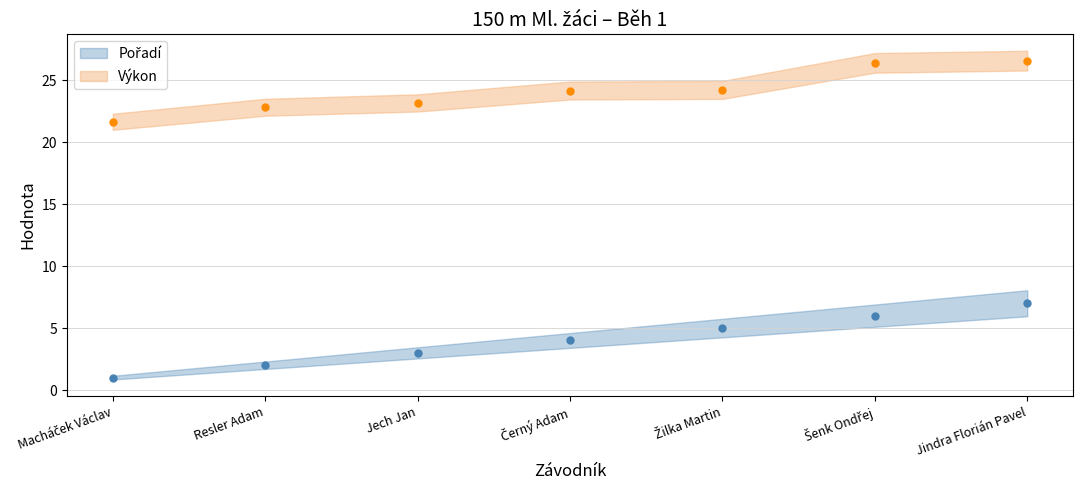

What are all the series names shown in the legend?

Pořadí, Výkon